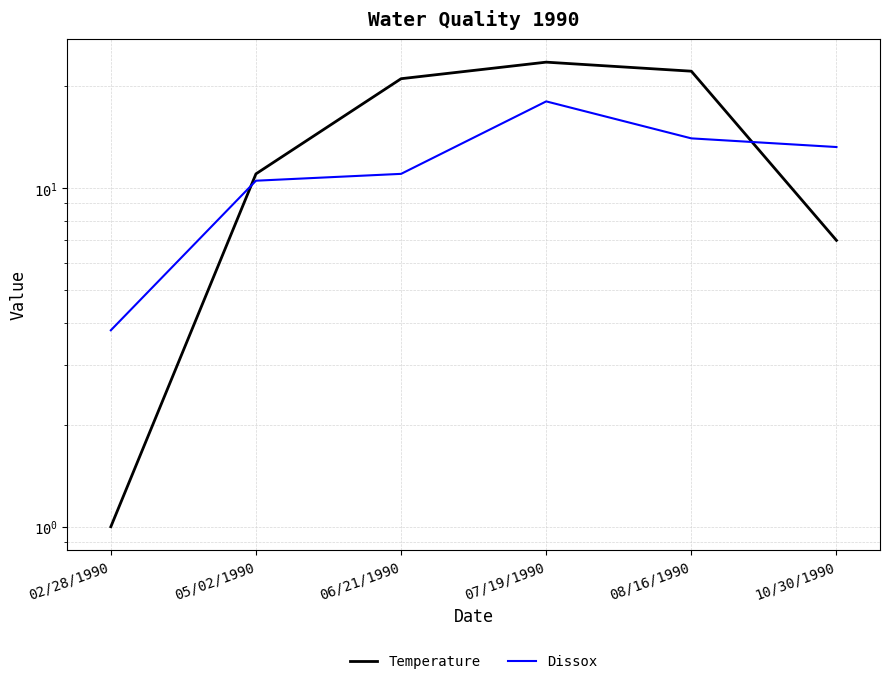

True or false: Dissox and Temperature cross at least once.

True